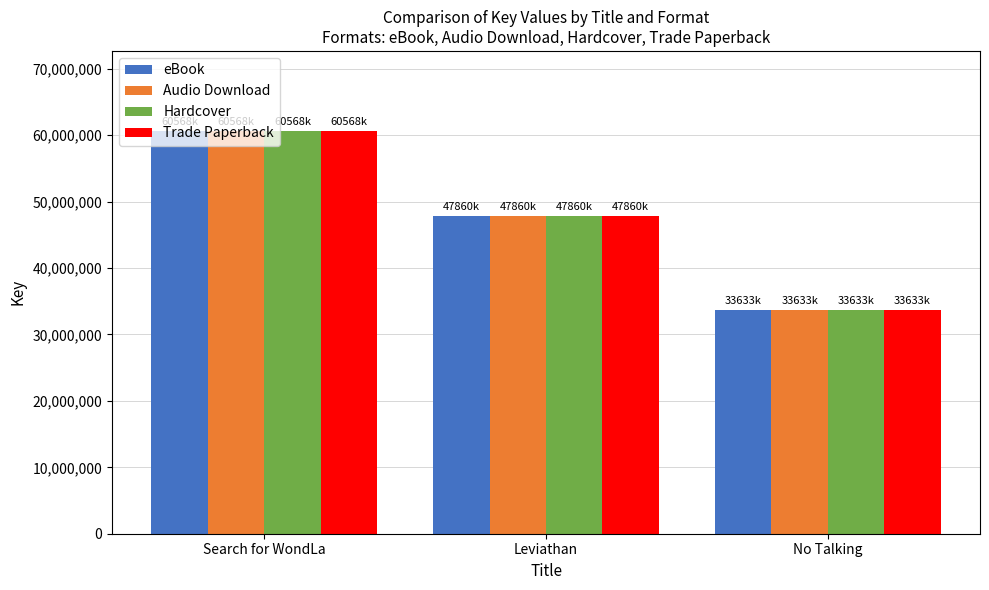

Count the number of categories in the chart.

3